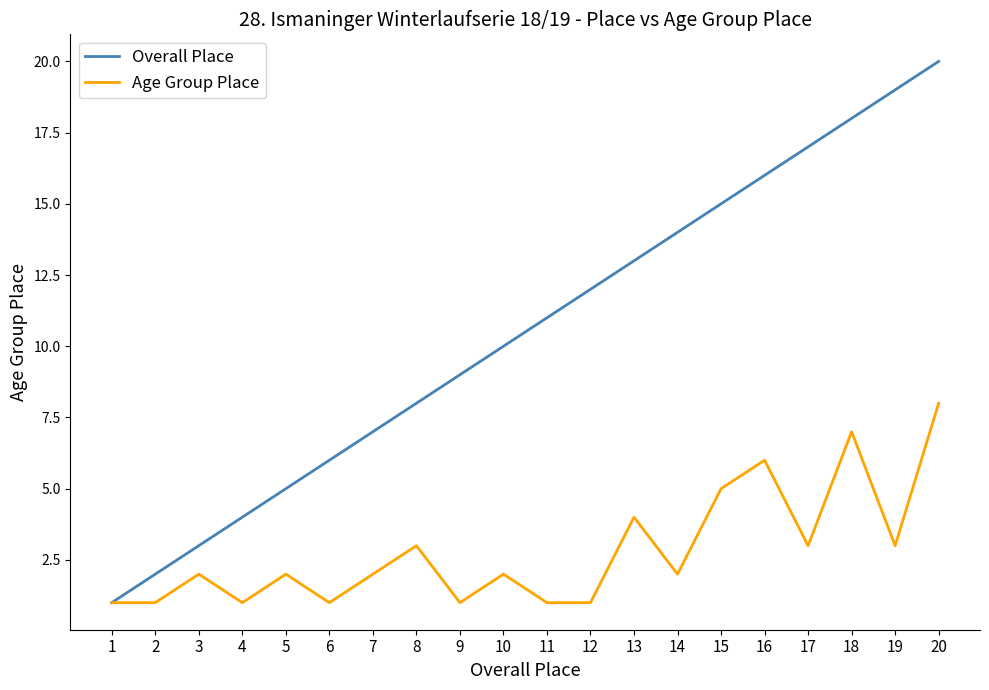

At which category is the sum across all series the highest?

20